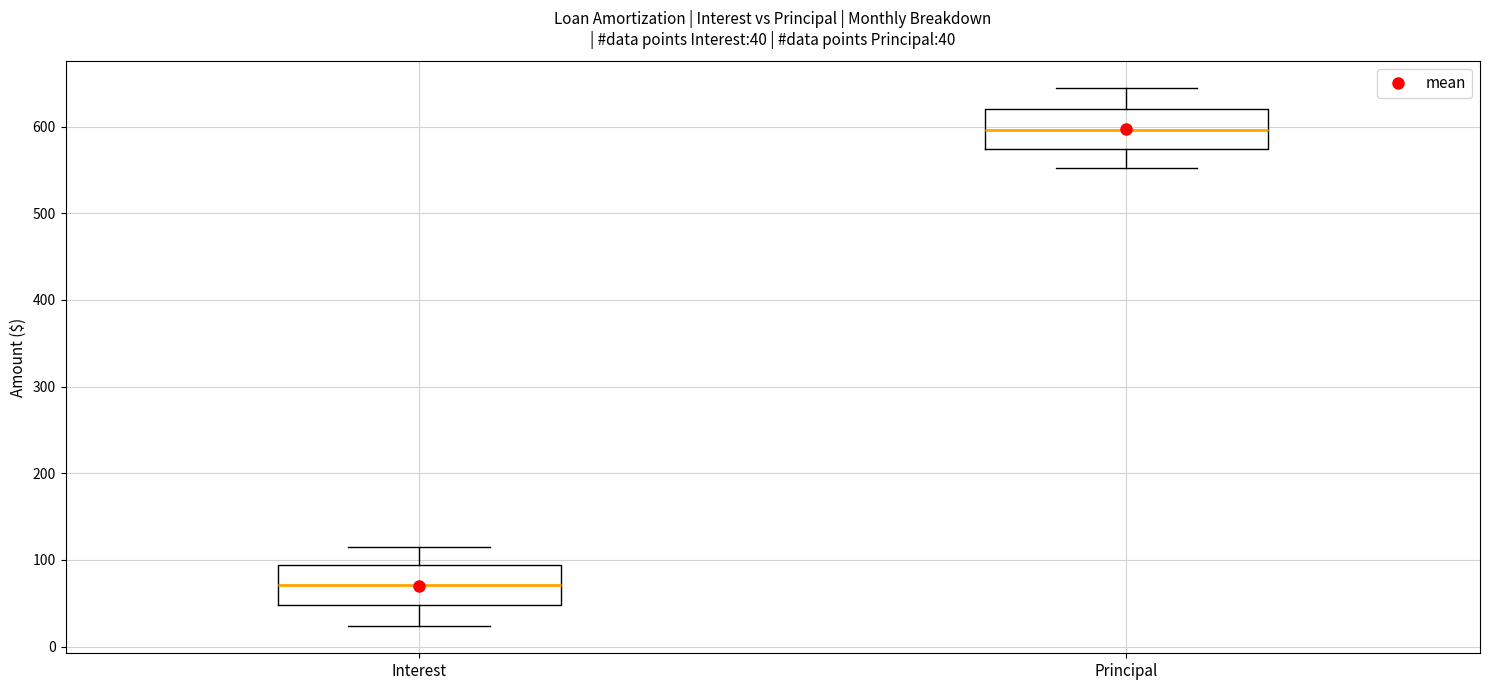

Which box has the lowest median line?

Interest